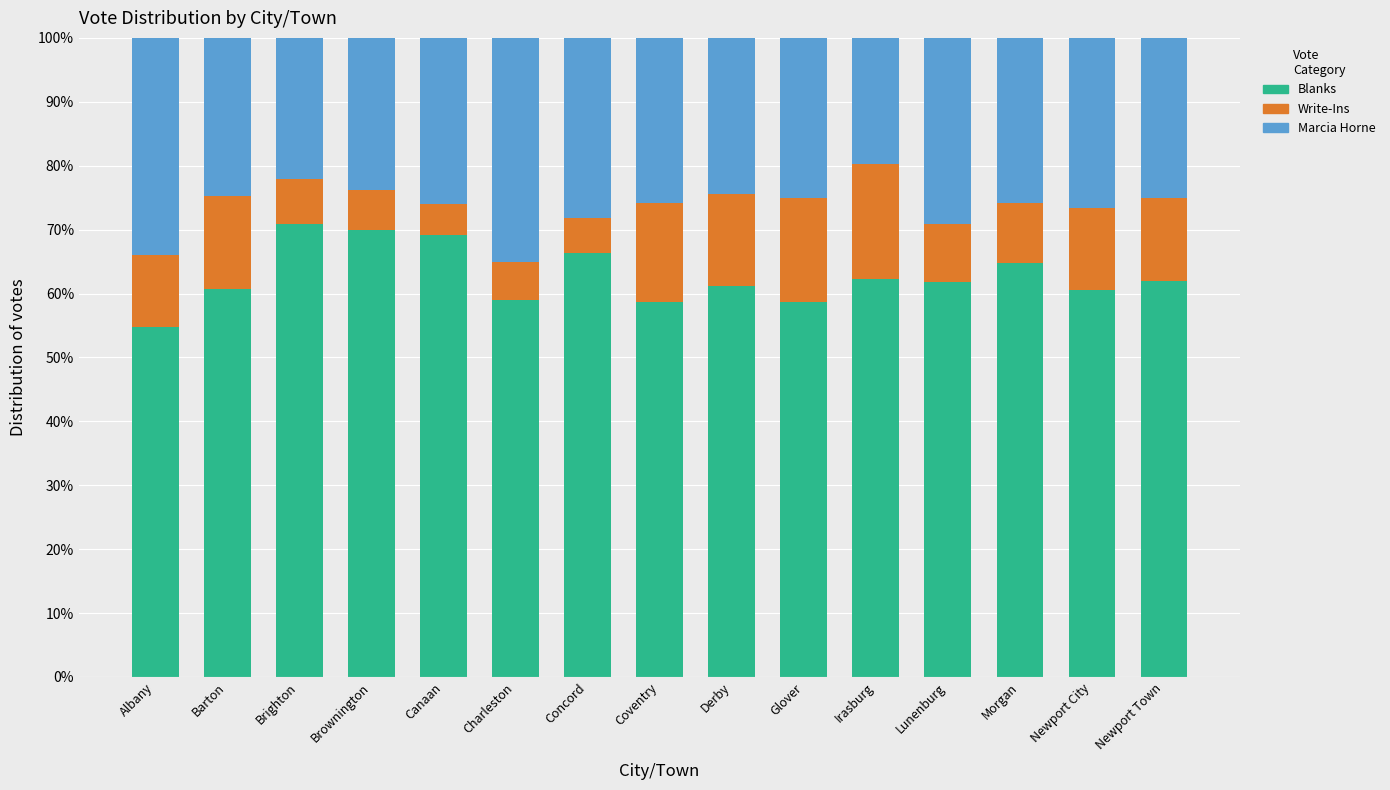

What is the average value of the Blanks series?

62.7